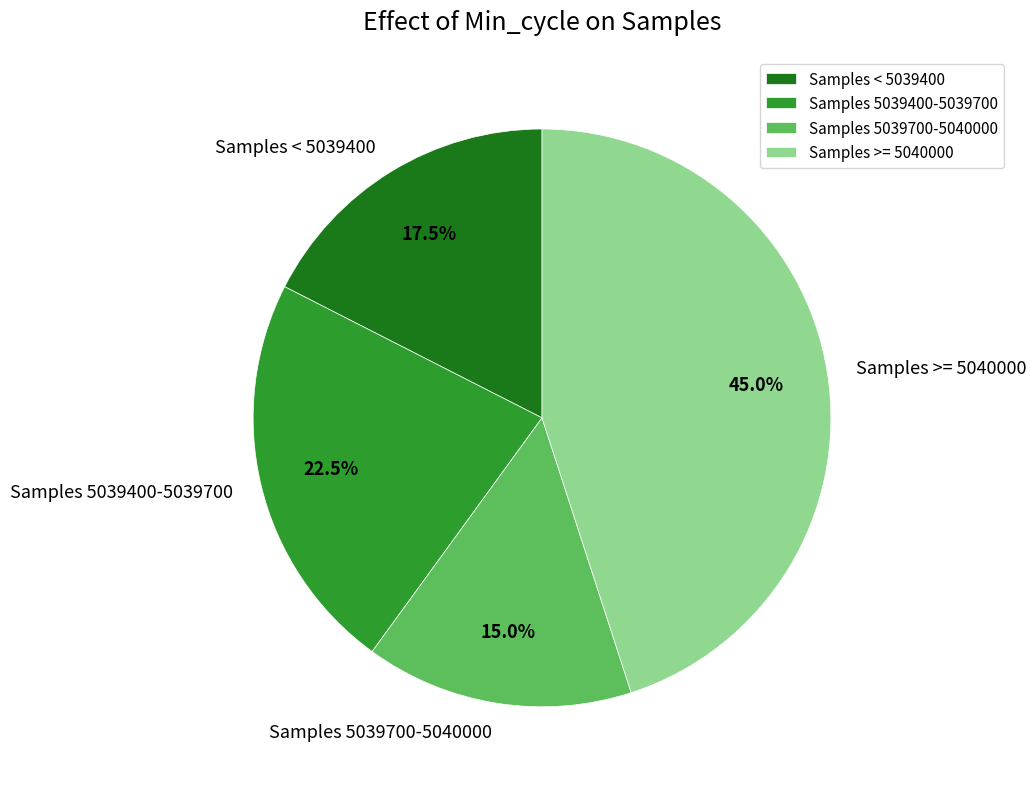

Count the number of slices in the pie.

4